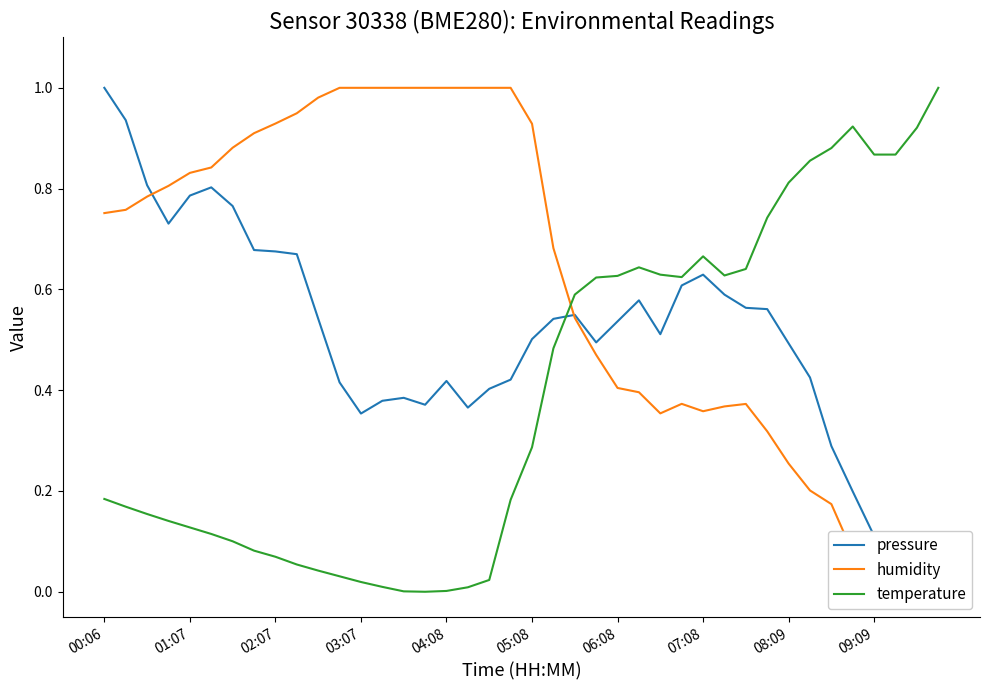

How many lines are shown in the chart?

3